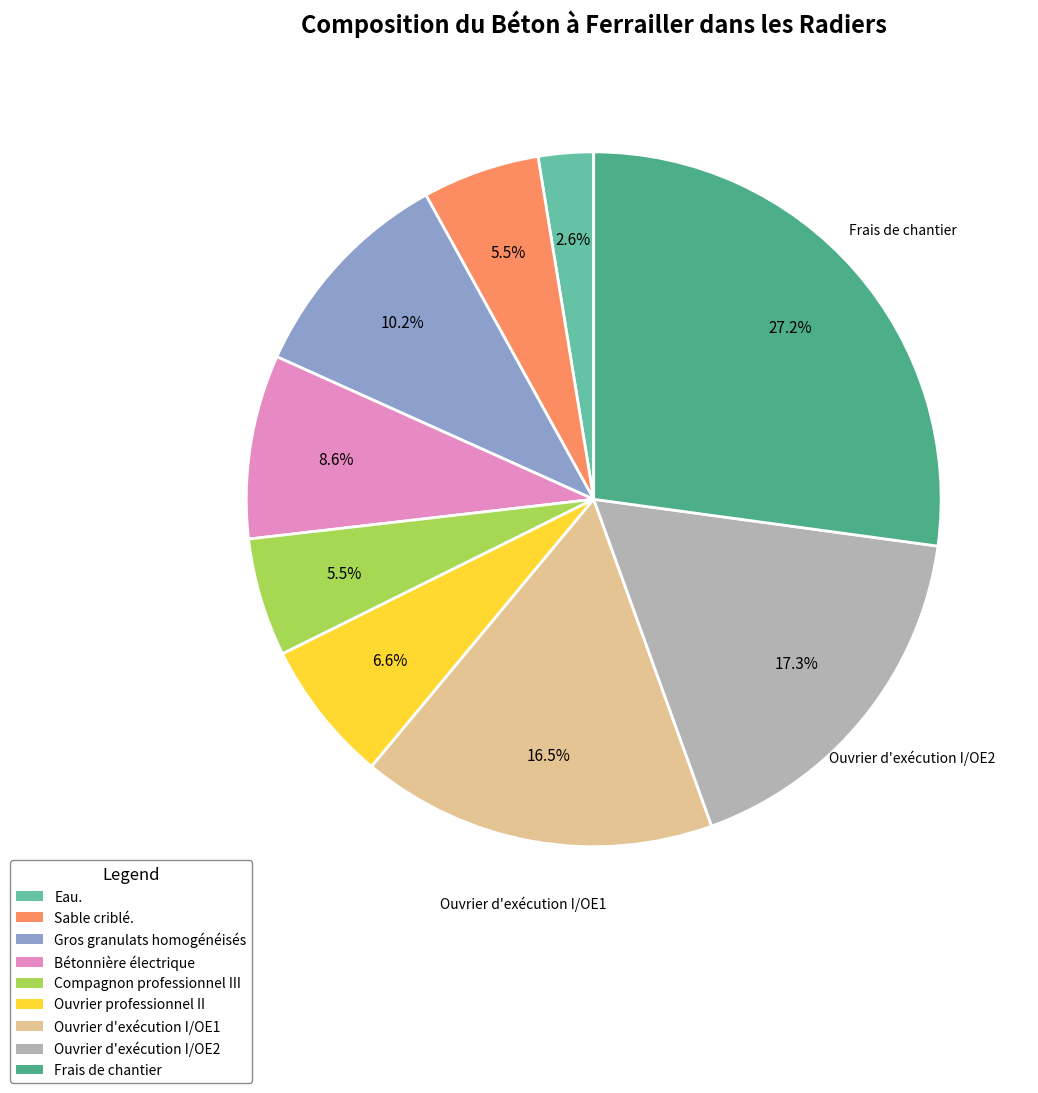

To the nearest percent, what is the average slice percentage?

11%